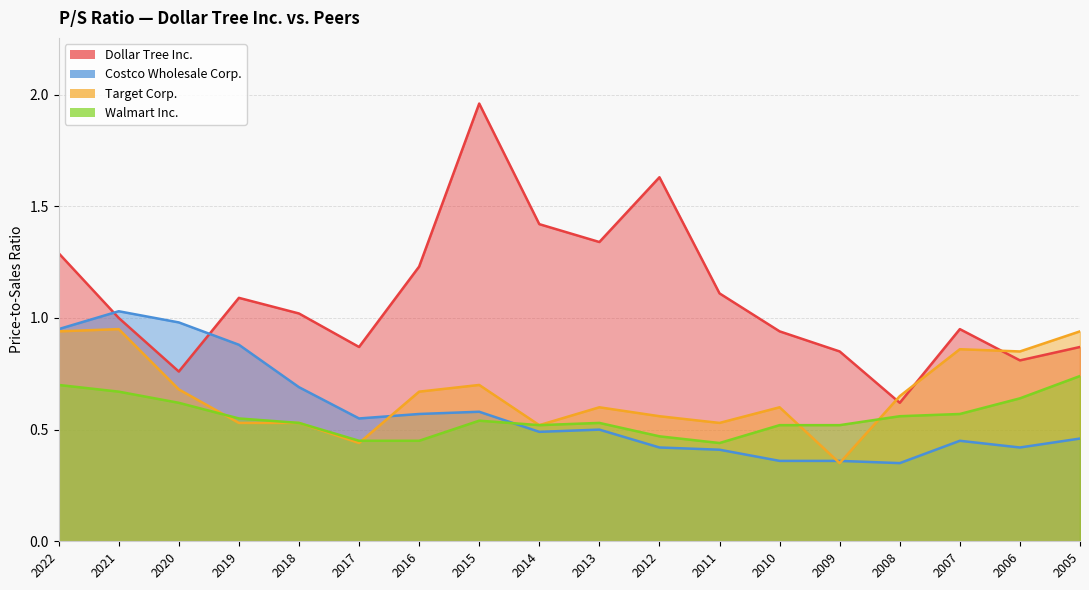

At how many categories does at least one series exceed 1?

10